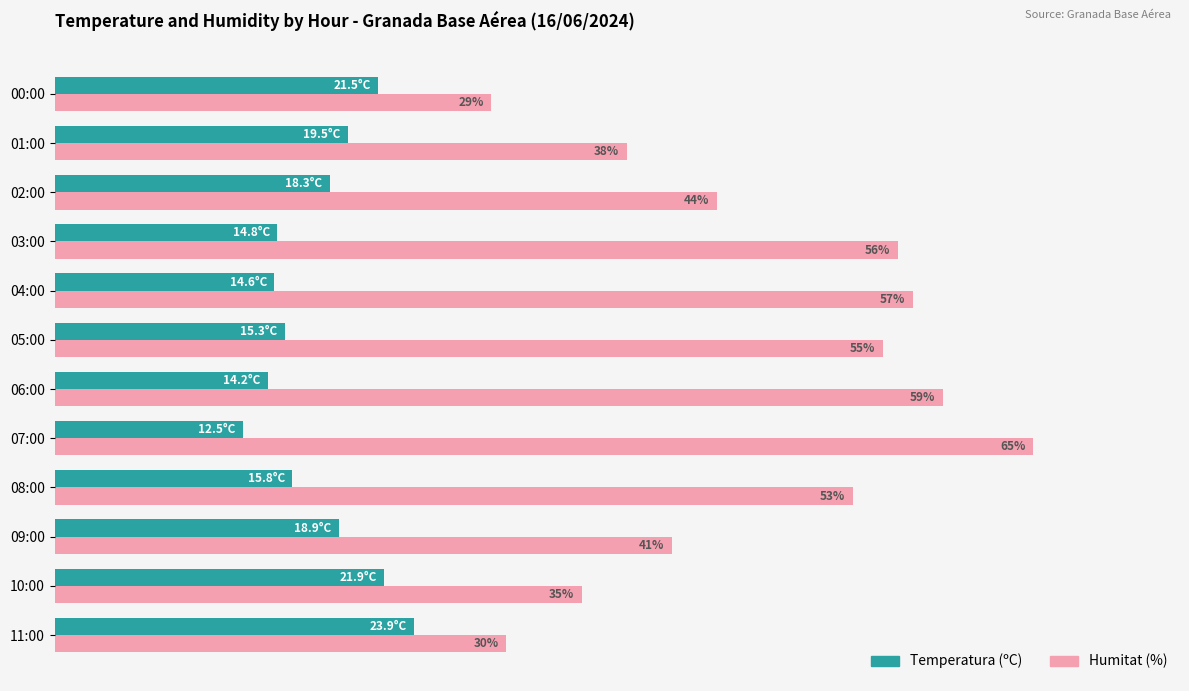

Which category has the lowest value across all series?

07:00